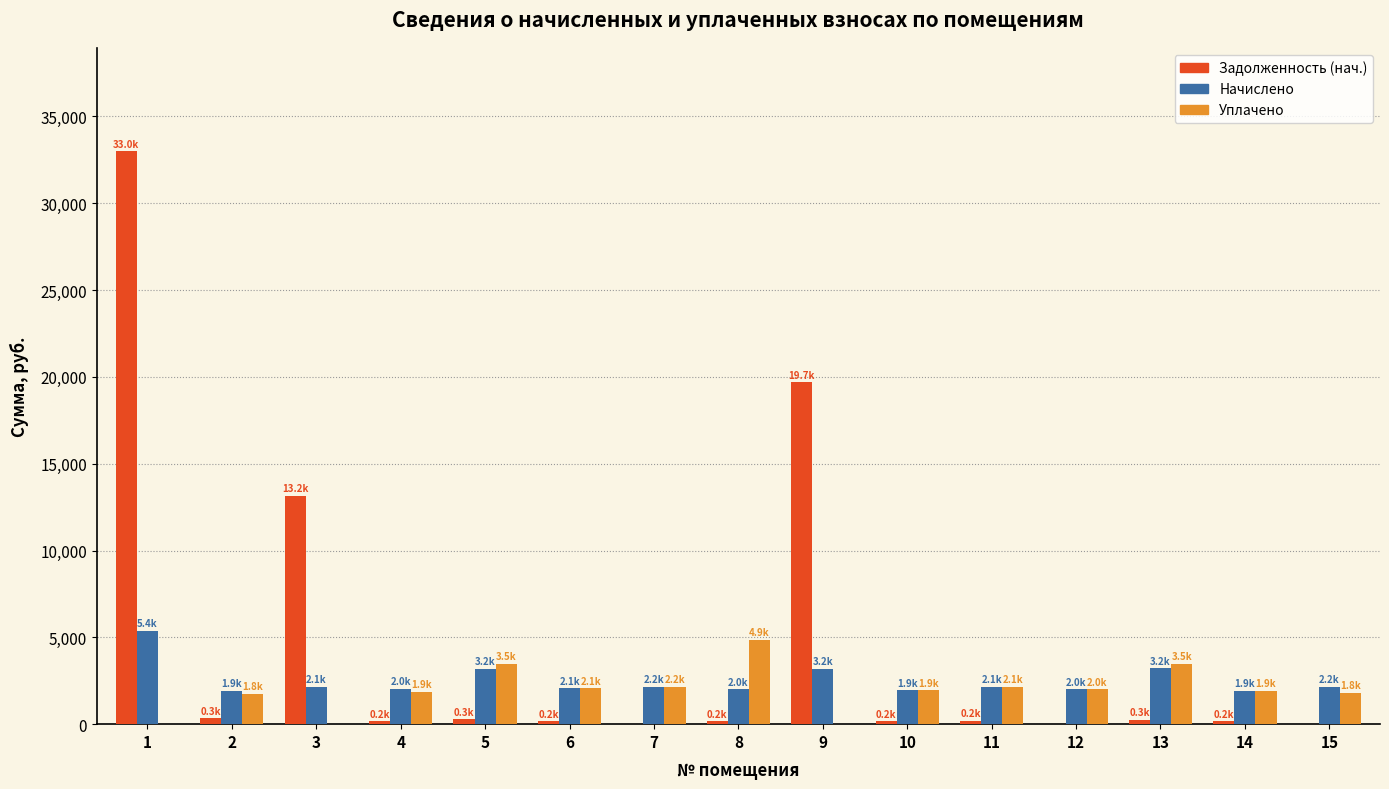

At which category is the sum across all series the highest?

1